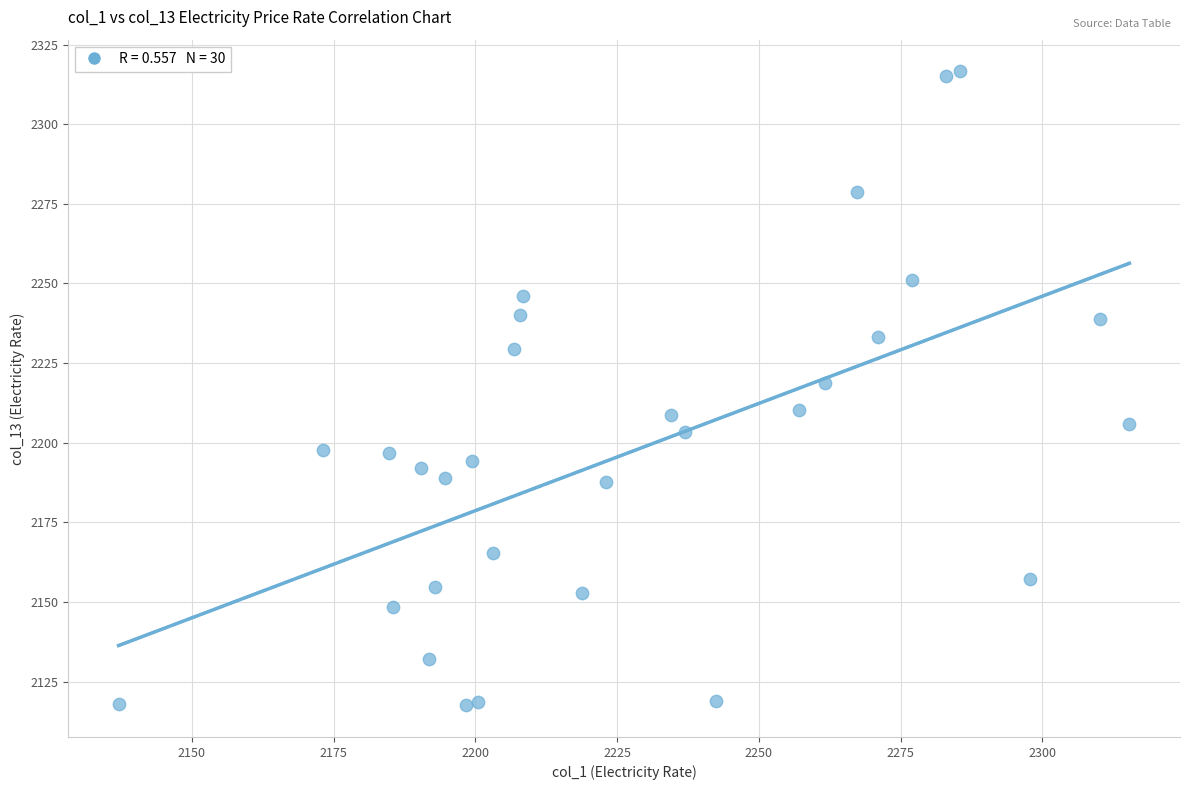

What is the range of X values (max minus min)?

178.3